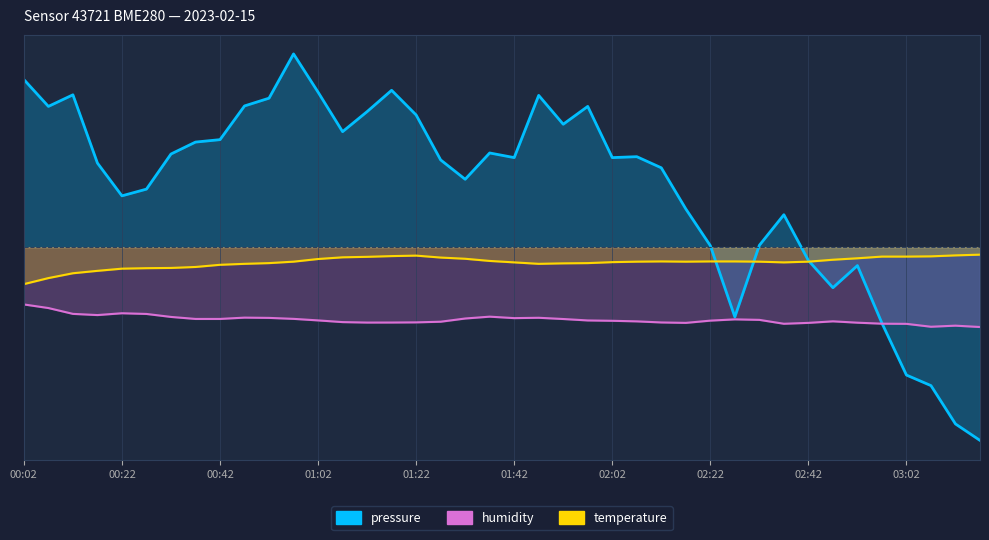

Reading right to left, list all the values displayed in this chart.

pressure: -40.0	-36.6	-28.7	-26.5	-15.7	-3.8	-8.4	-2.8	6.7	0.4	-14.4	0.3	7.9	16.4	18.7	18.5	29.1	25.4	31.4	18.5	19.5	14.1	18.1	27.4	32.5	28.1	23.9	32.1	40.0	30.8	29.2	22.3	21.8	19.3	12.0	10.6	17.4	31.5	29.1	34.7
humidity: -16.5	-16.2	-16.5	-15.9	-15.8	-15.6	-15.4	-15.7	-15.9	-15.0	-14.9	-15.2	-15.7	-15.6	-15.4	-15.2	-15.2	-14.9	-14.6	-14.7	-14.4	-14.8	-15.4	-15.6	-15.6	-15.6	-15.5	-15.2	-14.8	-14.6	-14.6	-14.9	-14.9	-14.4	-13.8	-13.7	-14.1	-13.8	-12.6	-11.9
temperature: -1.5	-1.7	-1.9	-2.0	-2.0	-2.3	-2.6	-3.0	-3.1	-3.0	-2.9	-2.9	-3.0	-2.9	-3.0	-3.1	-3.3	-3.4	-3.5	-3.1	-2.9	-2.4	-2.1	-1.8	-1.9	-2.0	-2.1	-2.4	-3.0	-3.3	-3.5	-3.7	-4.1	-4.3	-4.4	-4.5	-4.9	-5.4	-6.4	-7.7